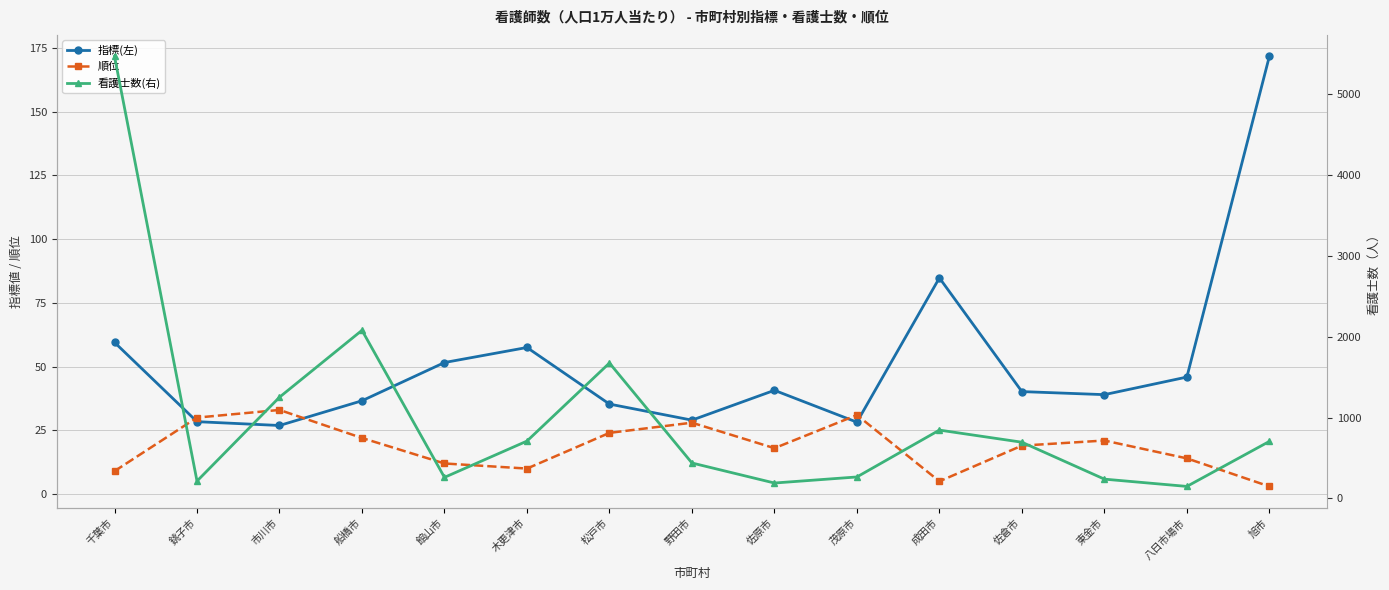

Reading left to right, transcribe all the data shown in this chart.

指標(左): 千葉市=59.5	銚子市=28.4	市川市=26.9	船橋市=36.6	館山市=51.6	木更津市=57.5	松戸市=35.3	野田市=29.0	佐原市=40.7	茂原市=28.2	成田市=84.8	佐倉市=40.2	東金市=39.0	八日市場市=45.9	旭市=171.7
順位: 千葉市=9.0	銚子市=30.0	市川市=33.0	船橋市=22.0	館山市=12.0	木更津市=10.0	松戸市=24.0	野田市=28.0	佐原市=18.0	茂原市=31.0	成田市=5.0	佐倉市=19.0	東金市=21.0	八日市場市=14.0	旭市=3.0
看護士数(右): 千葉市=5470.0	銚子市=214.0	市川市=1252.0	船橋市=2080.0	館山市=260.0	木更津市=709.0	松戸市=1675.0	野田市=438.0	佐原市=190.0	茂原市=265.0	成田市=845.0	佐倉市=695.0	東金市=238.0	八日市場市=148.0	旭市=705.0